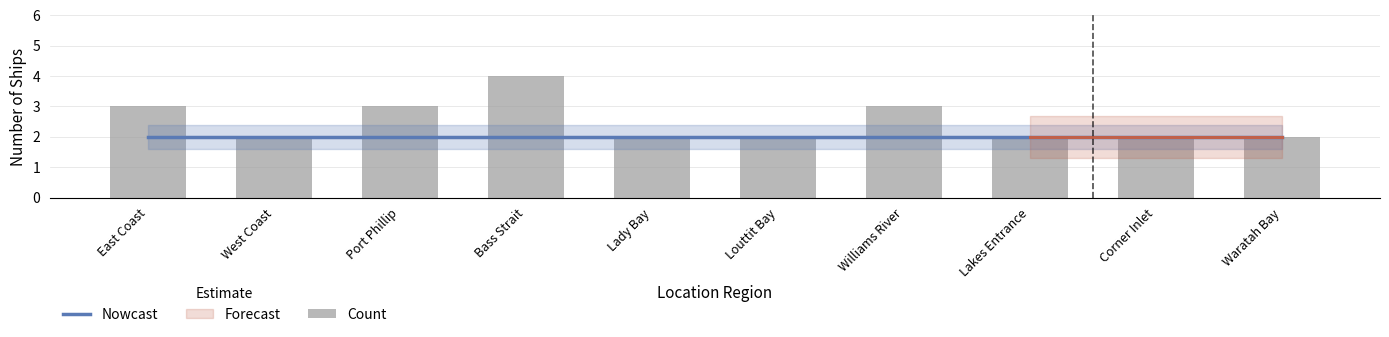

Reading left to right, what are all the values shown in this chart?

Nowcast: East Coast=2	West Coast=2	Port Phillip=2	Bass Strait=2	Lady Bay=2	Louttit Bay=2	Williams River=2	Lakes Entrance=2	Corner Inlet=2	Waratah Bay=2
Count: East Coast=3	West Coast=2	Port Phillip=3	Bass Strait=4	Lady Bay=2	Louttit Bay=2	Williams River=3	Lakes Entrance=2	Corner Inlet=2	Waratah Bay=2